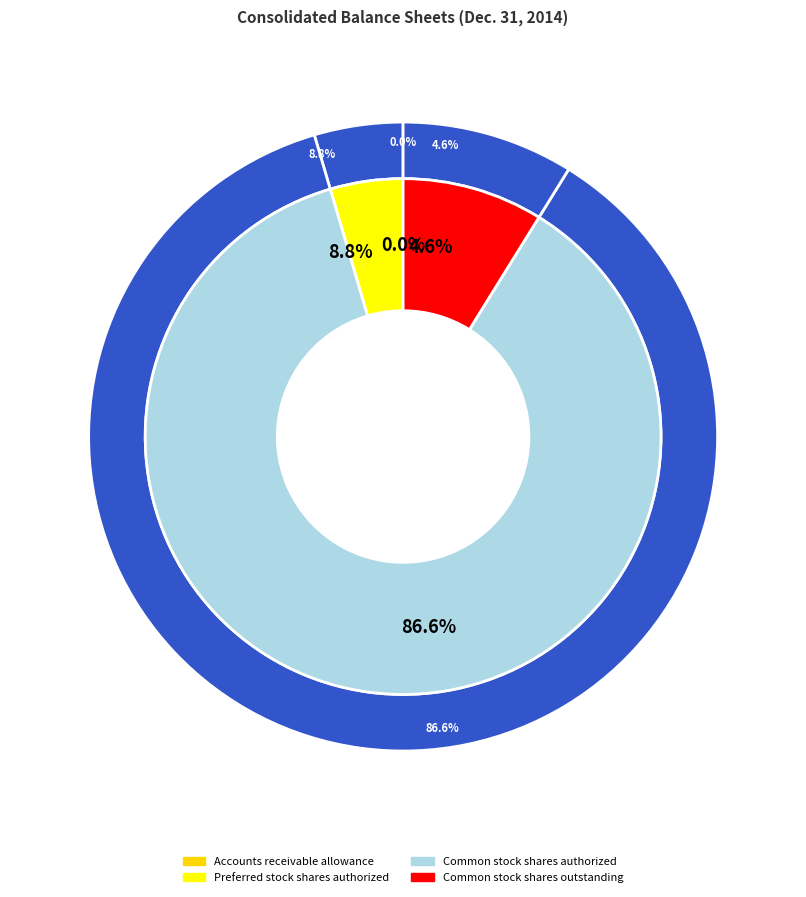

Combined, do Accounts receivable allowance and Common stock shares authorized account for over 50%?

Yes